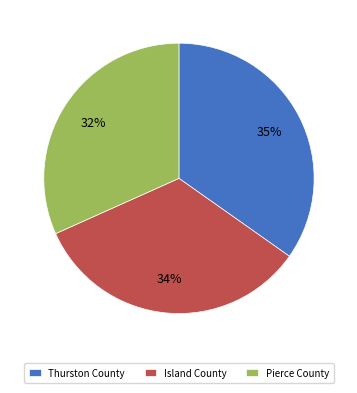

True or false: Thurston County accounts for 35% of the total.

True